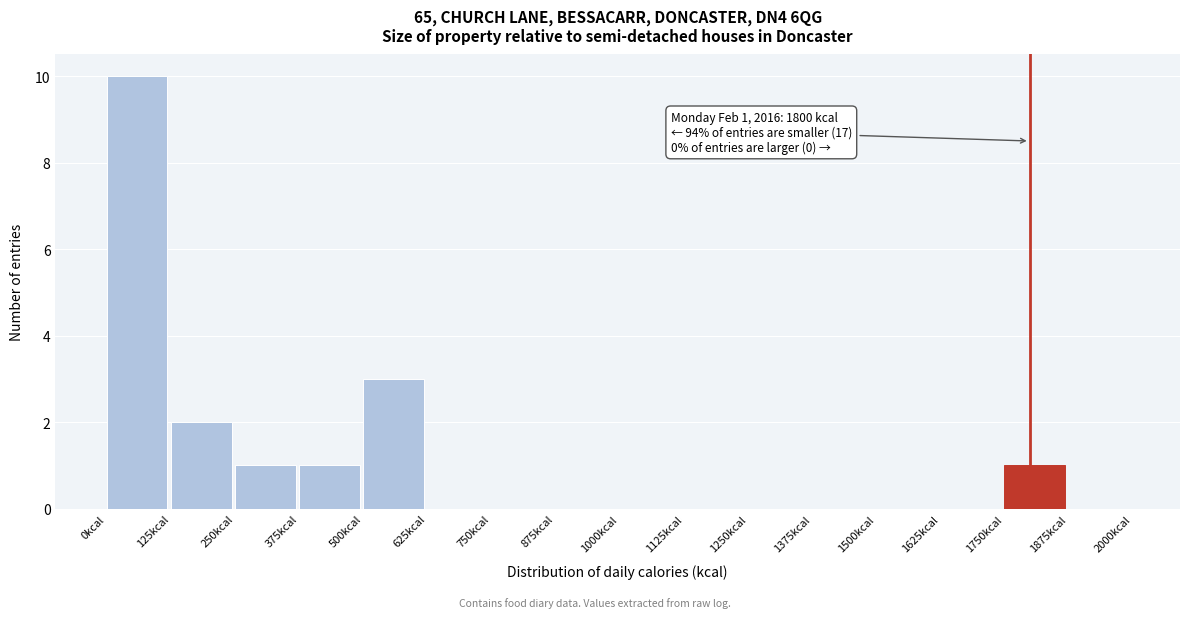

Over which range of the x-axis is the bar tallest?

0 to 125